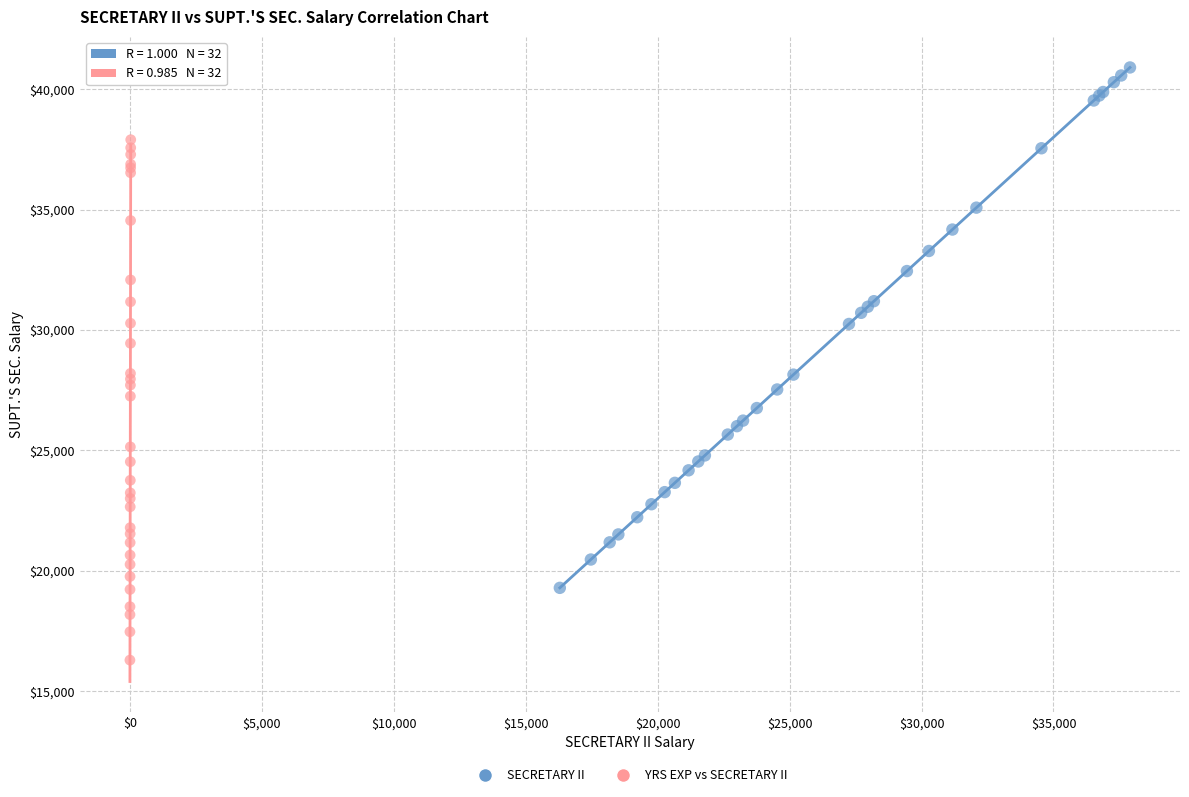

Which series reaches the maximum Y coordinate?

SECRETARY II